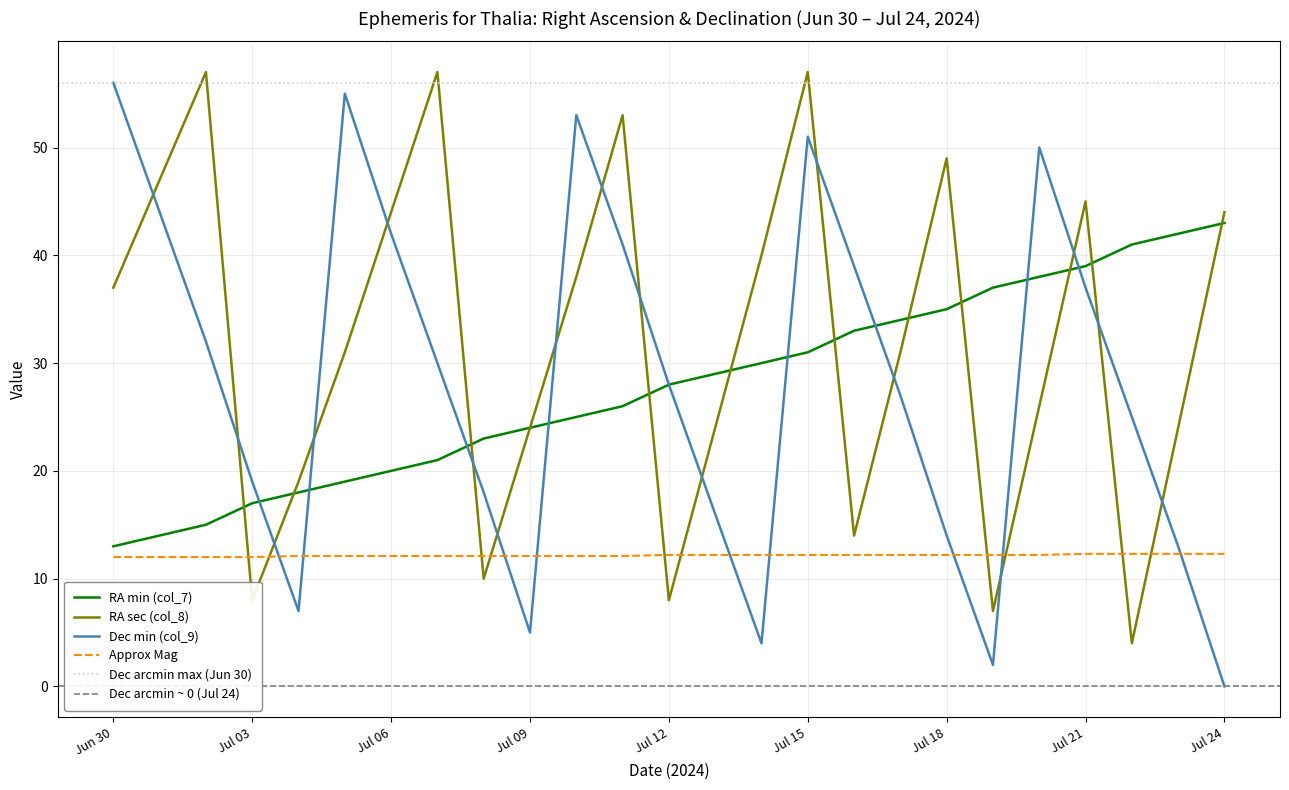

Which category has the highest value across all series?

Jul 02